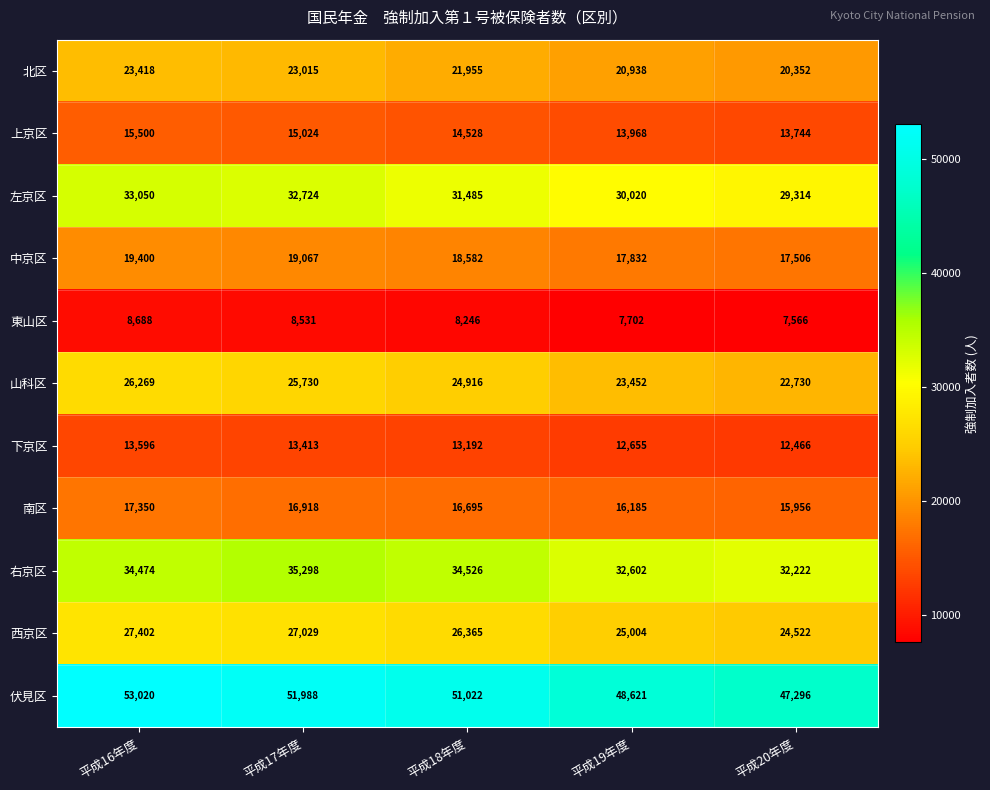

Rank the series at 平成20年度 from highest to lowest value.

伏見区, 右京区, 左京区, 西京区, 山科区, 北区, 中京区, 南区, 上京区, 下京区, 東山区